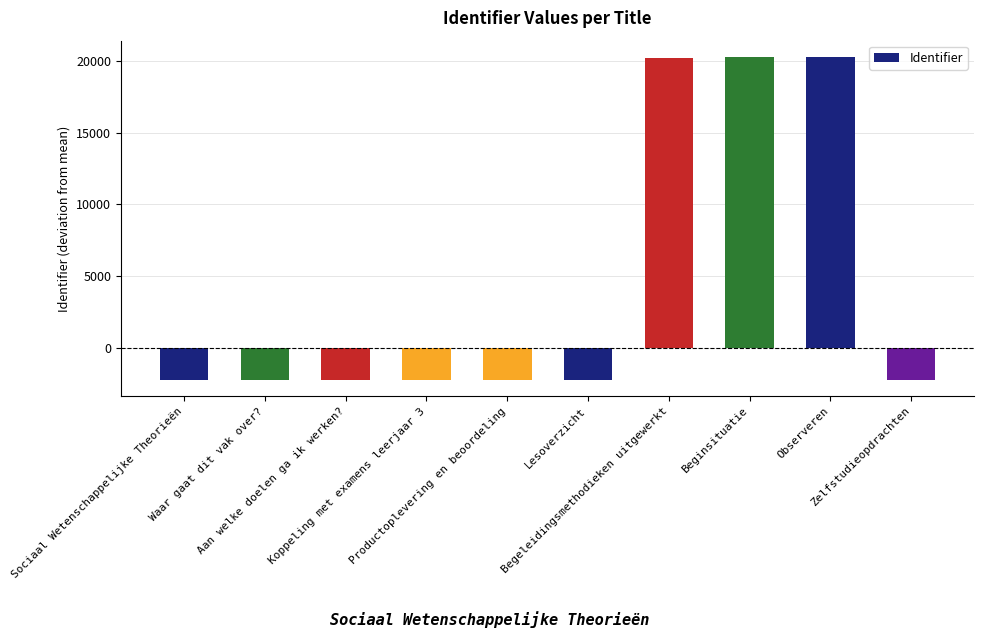

What is the smallest value displayed?

-2217